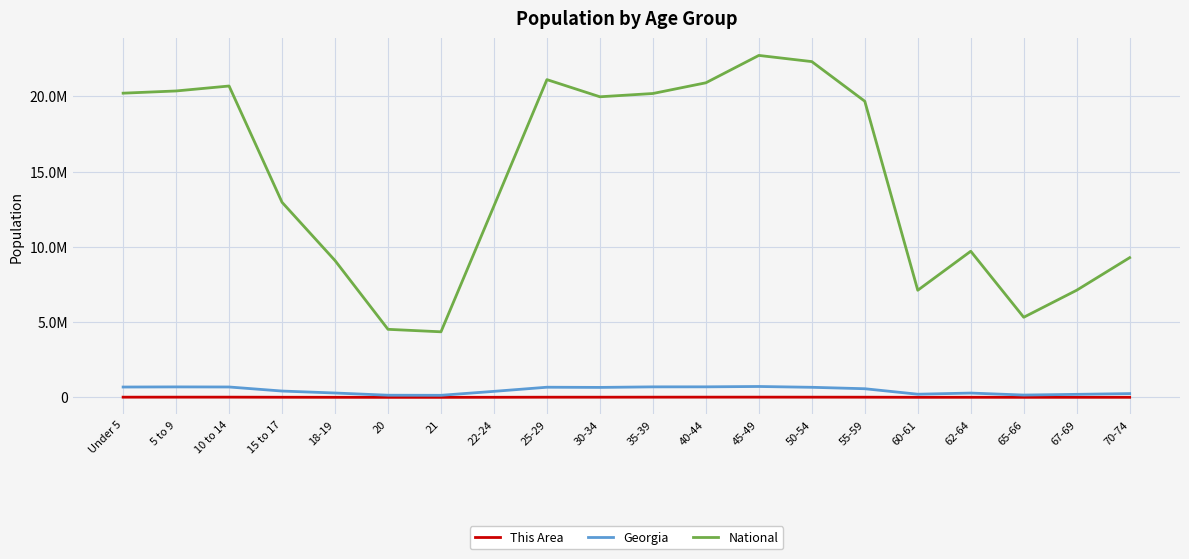

Does the chart have visible grid lines?

Yes